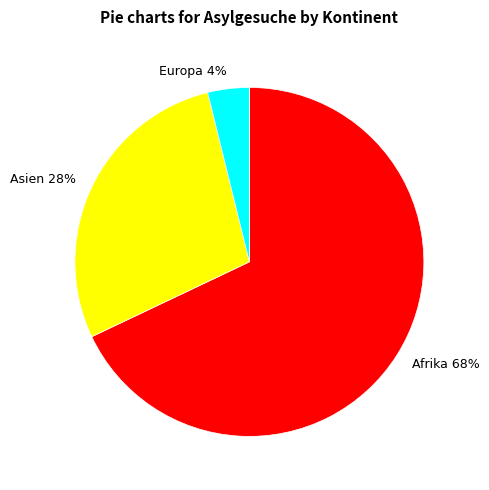

Count the number of slices in the pie.

3